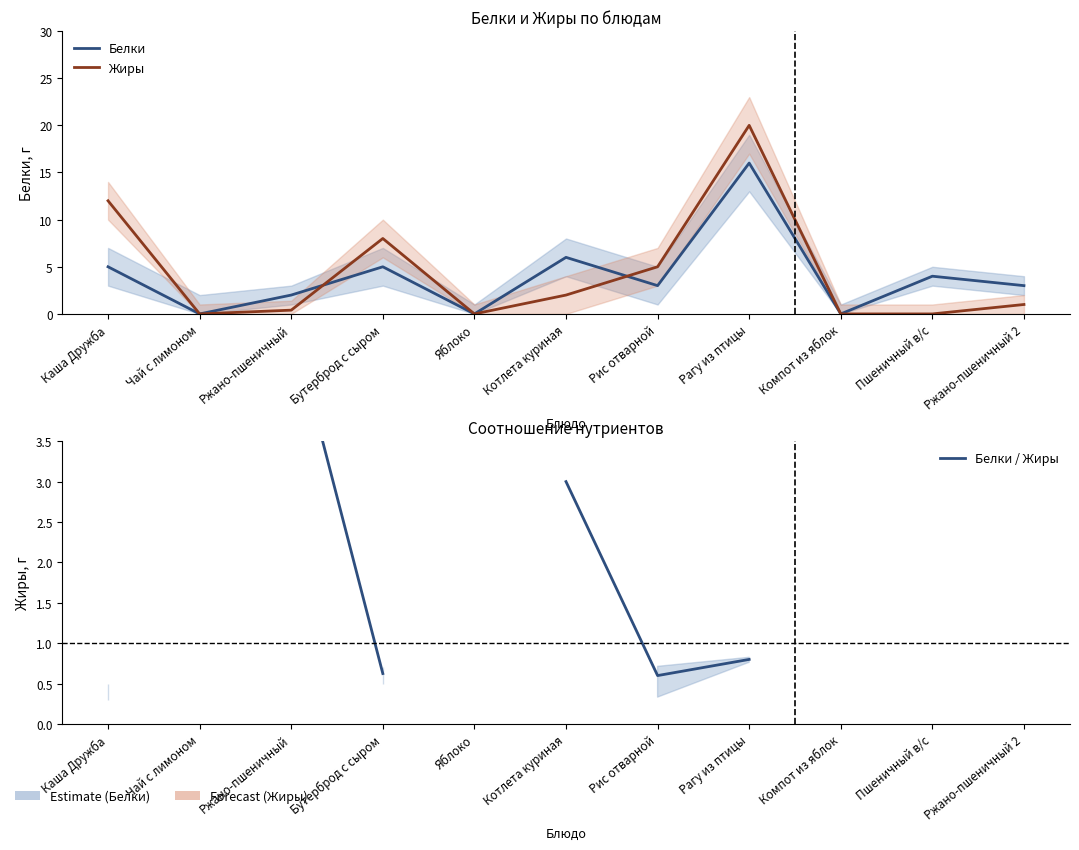

In Жиры, how many points are higher than both neighbors (excluding endpoints)?

2